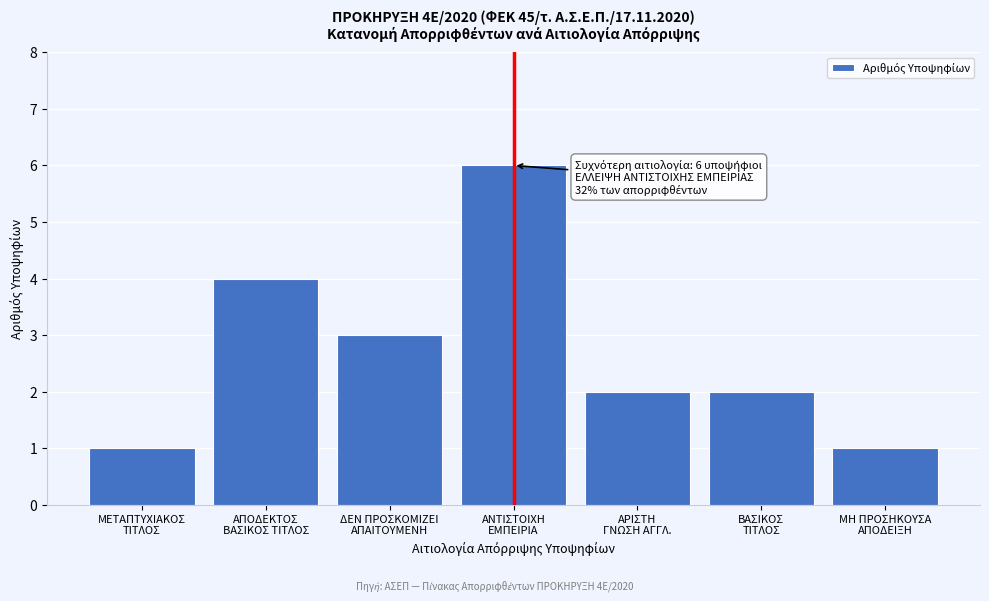

Reading left to right, transcribe all the data shown in this chart.

1	4	3	6	2	2	1